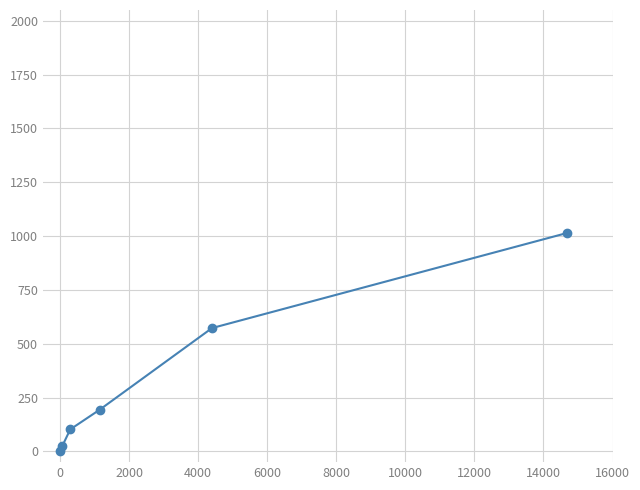

What is the greatest value displayed?

1014.0